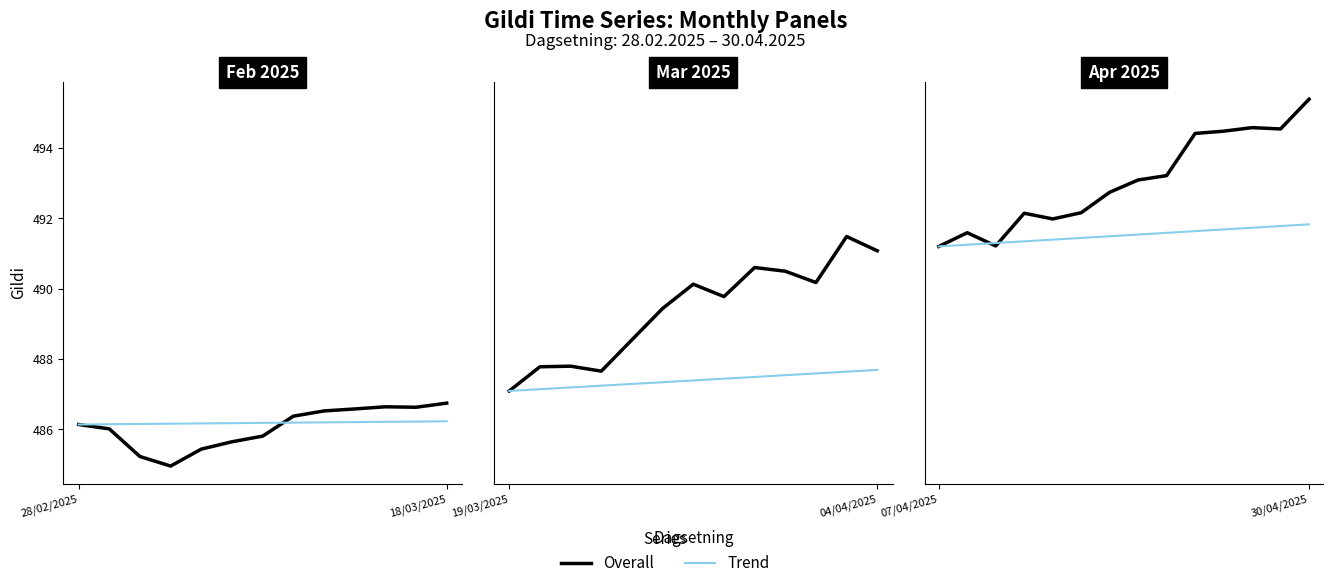

Between 6 and 9, which is larger?

9